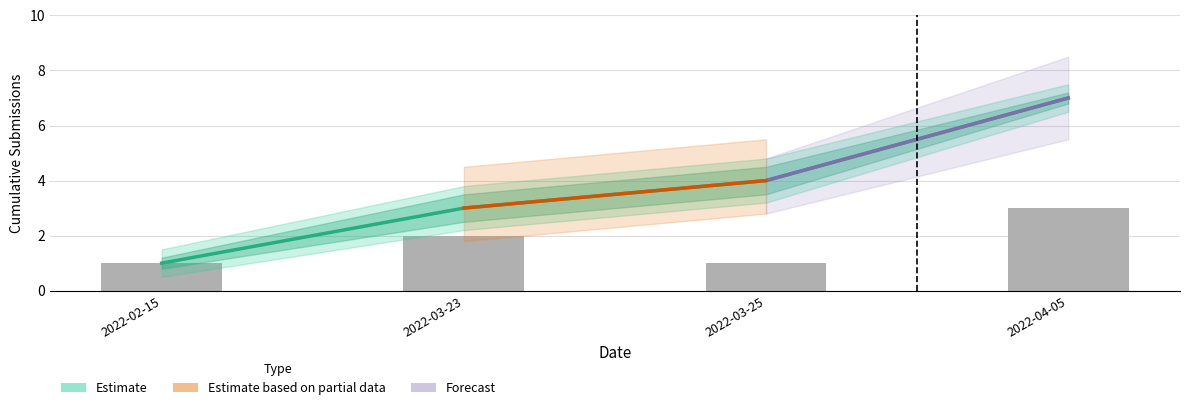

True or false: Lower Bound has a value of 2.2 at 2022-03-23.

True